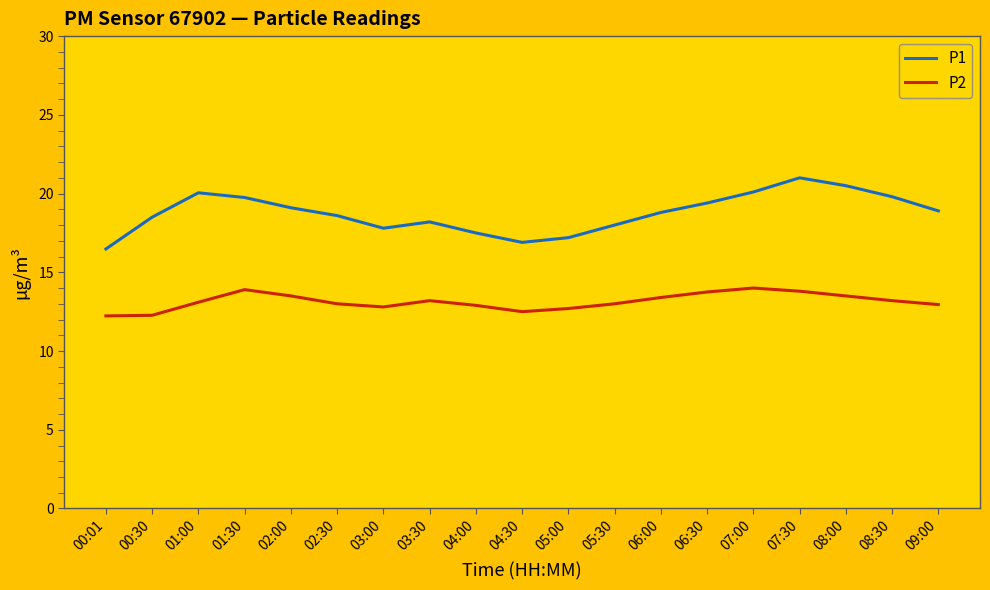

In P2, how many points are lower than both neighbors (excluding endpoints)?

2